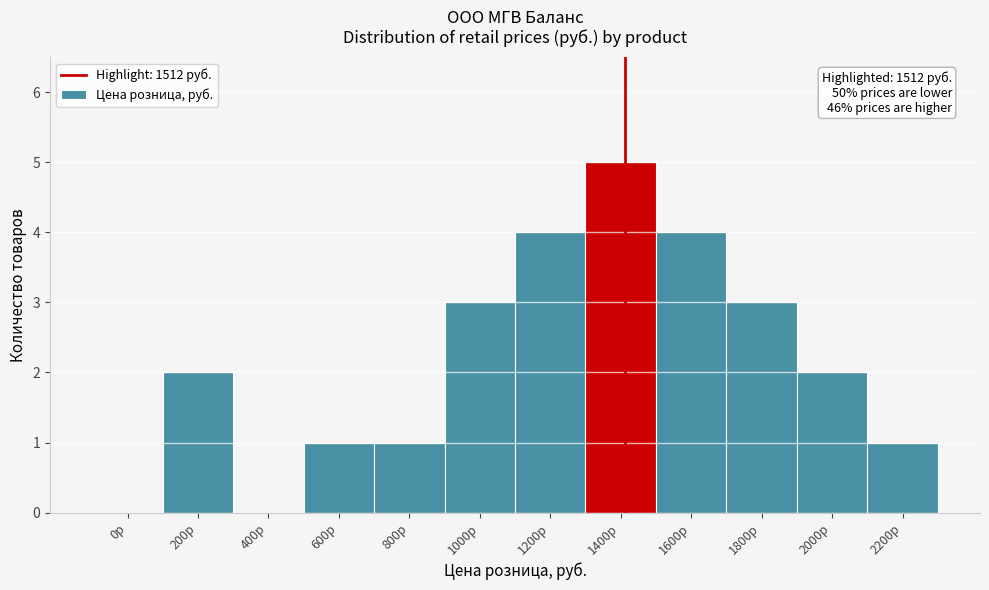

Reading right to left, extract all data points from this chart.

2200р=1	2000р=2	1800р=3	1600р=4	1400р=5	1200р=4	1000р=3	800р=1	600р=1	400р=0	200р=2	0р=0